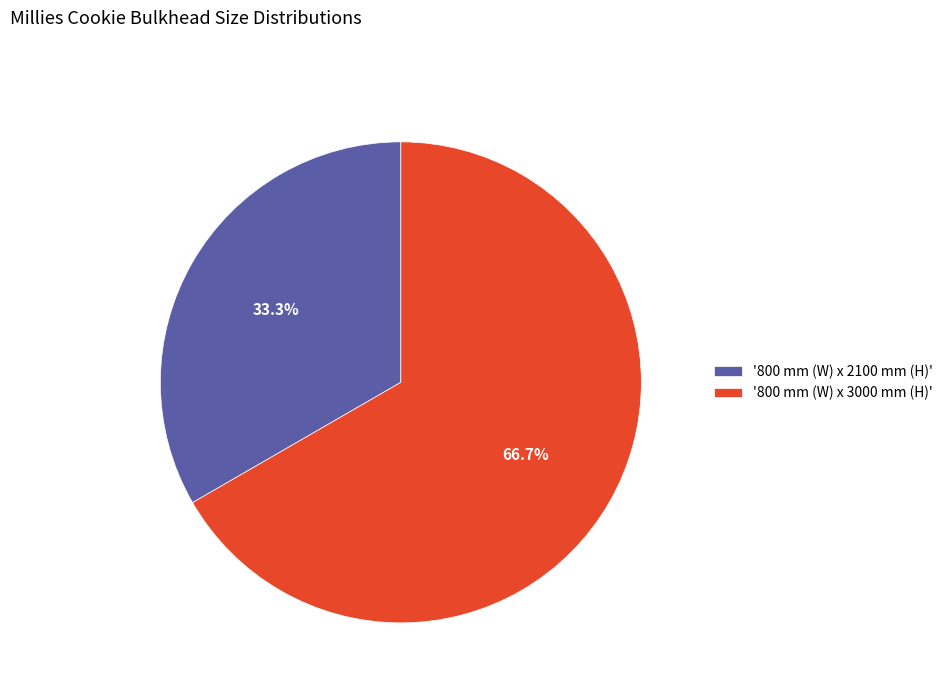

Approximately how many times larger is the value at '800 mm (W) x 2100 mm (H)' compared to '800 mm (W) x 3000 mm (H)'?

0.5